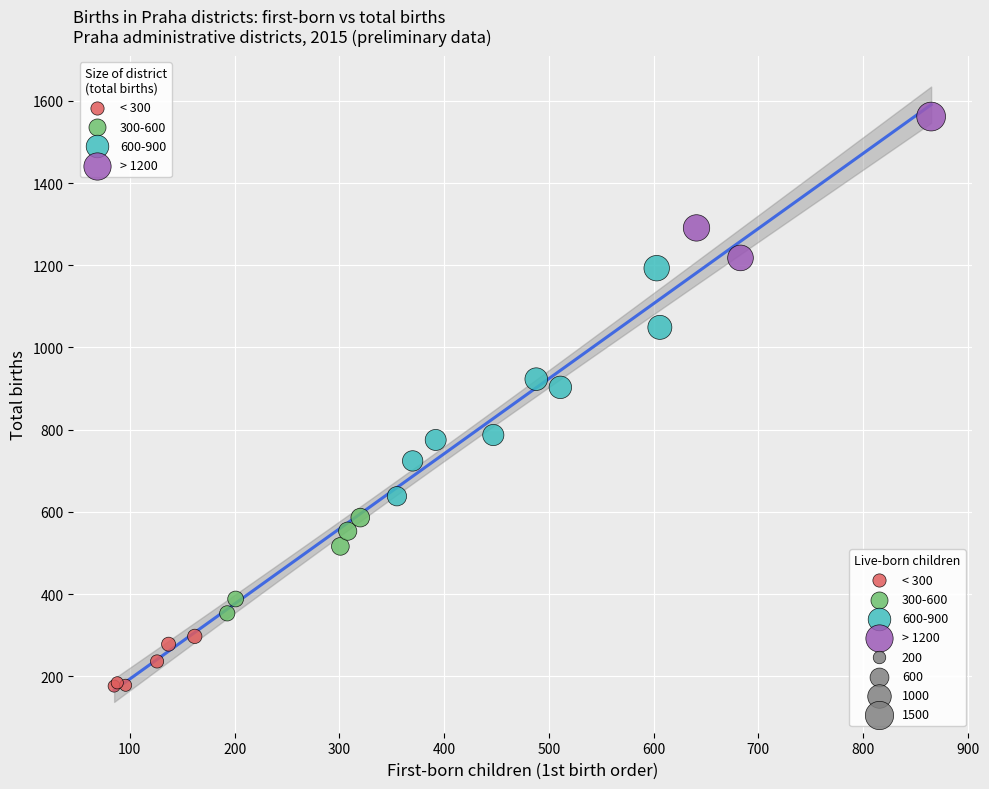

Which series contains the highest Y value?

> 1200